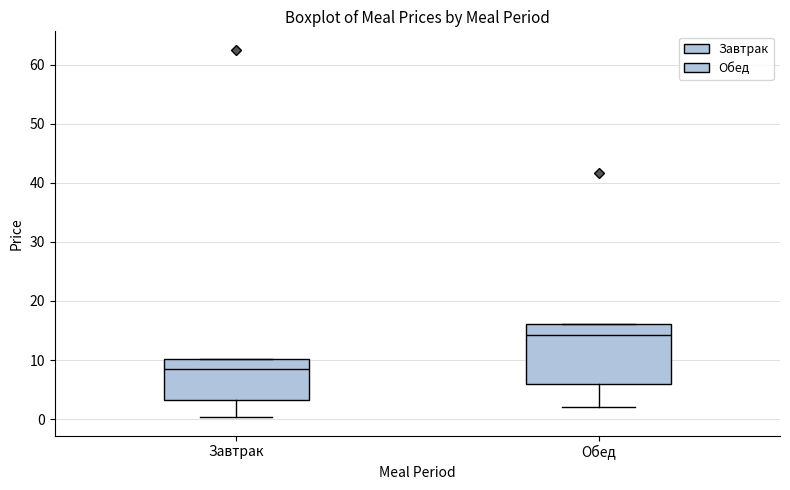

Which box has the lowest median line?

Завтрак